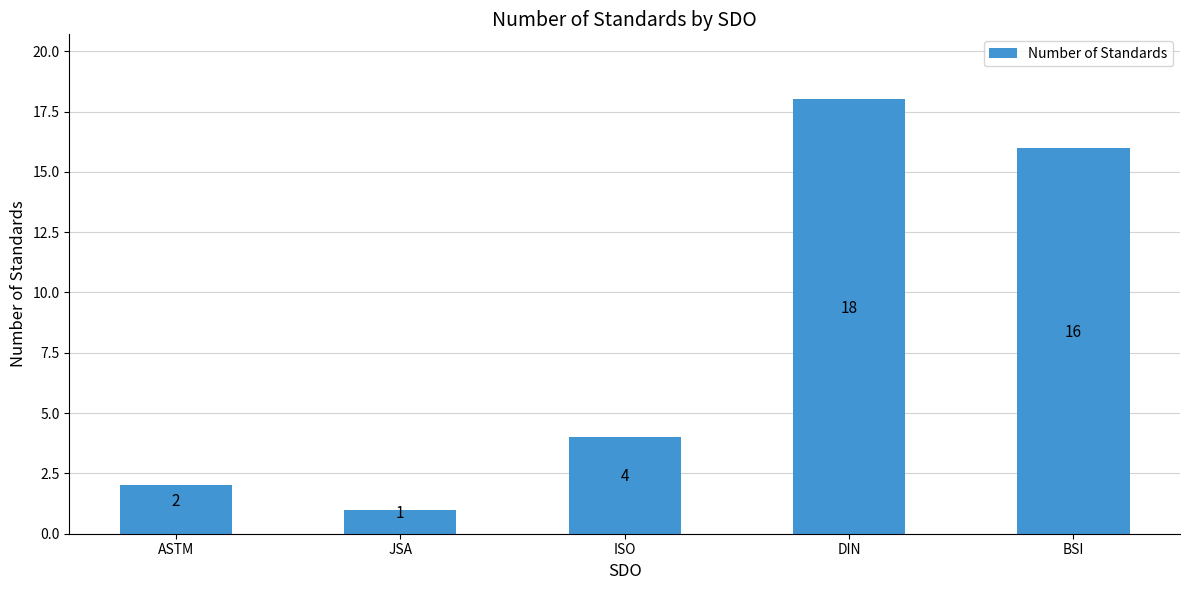

Read the value at BSI.

16